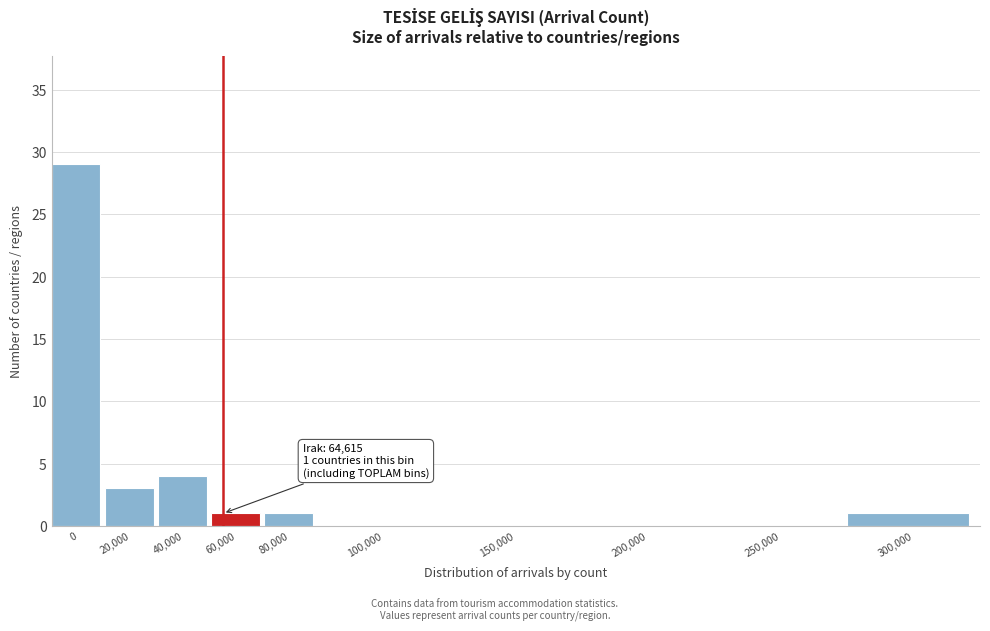

Reading left to right, list all the values displayed in this chart.

0=29	20,000=3	40,000=4	60,000=1	80,000=1	100,000=0	150,000=0	200,000=0	250,000=0	300,000=1